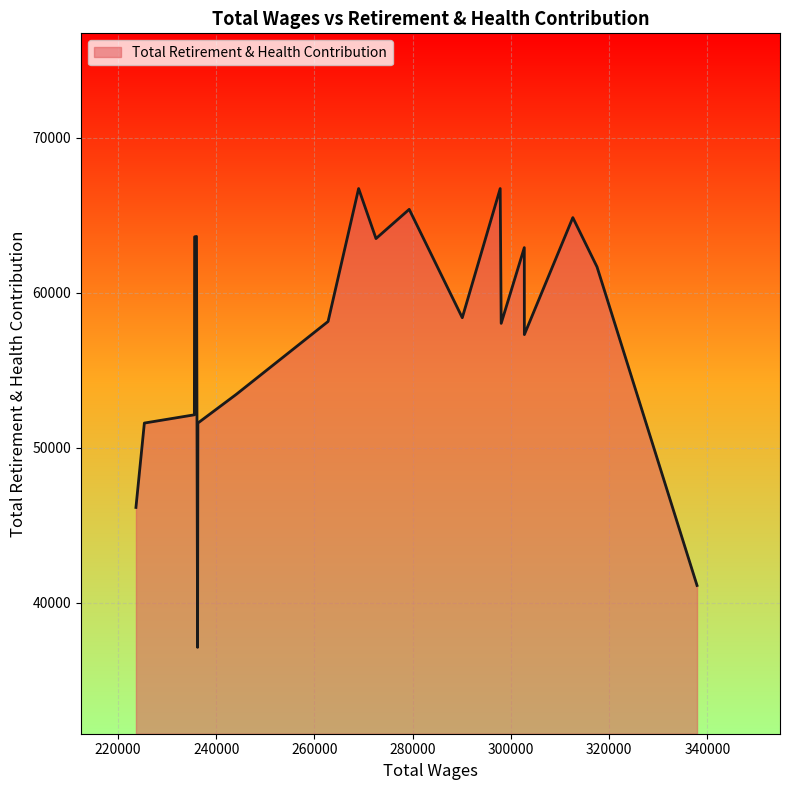

True or false: the data has more than 1 interior local peaks.

True